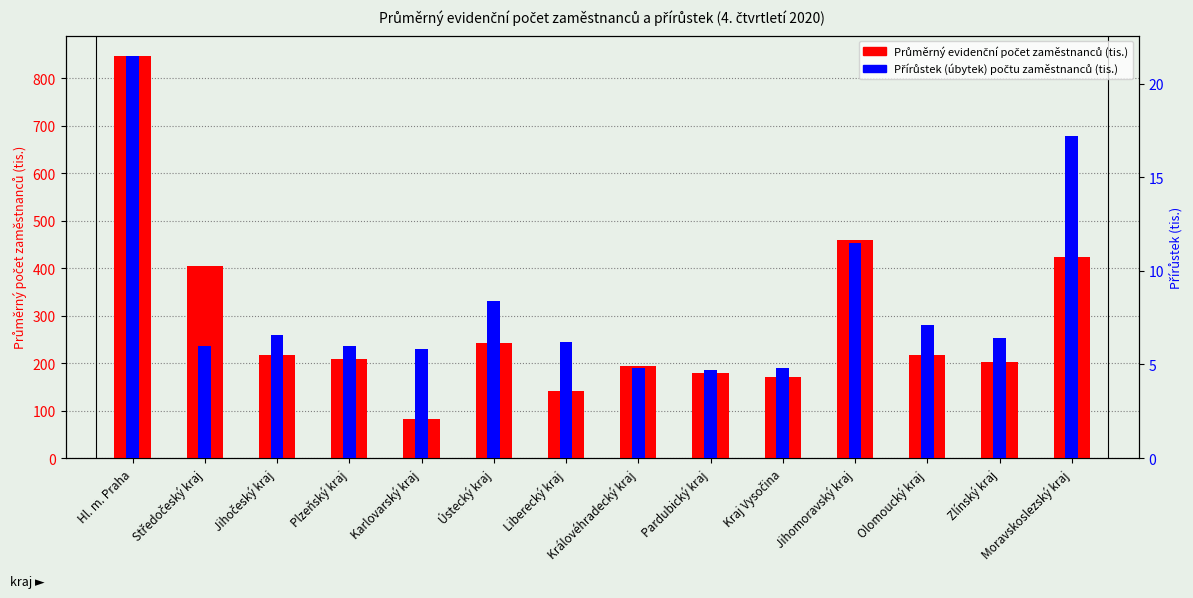

True or false: Přírůstek (úbytek) počtu zaměstnanců (tis.) has a value of 7.1 at Olomoucký kraj.

True